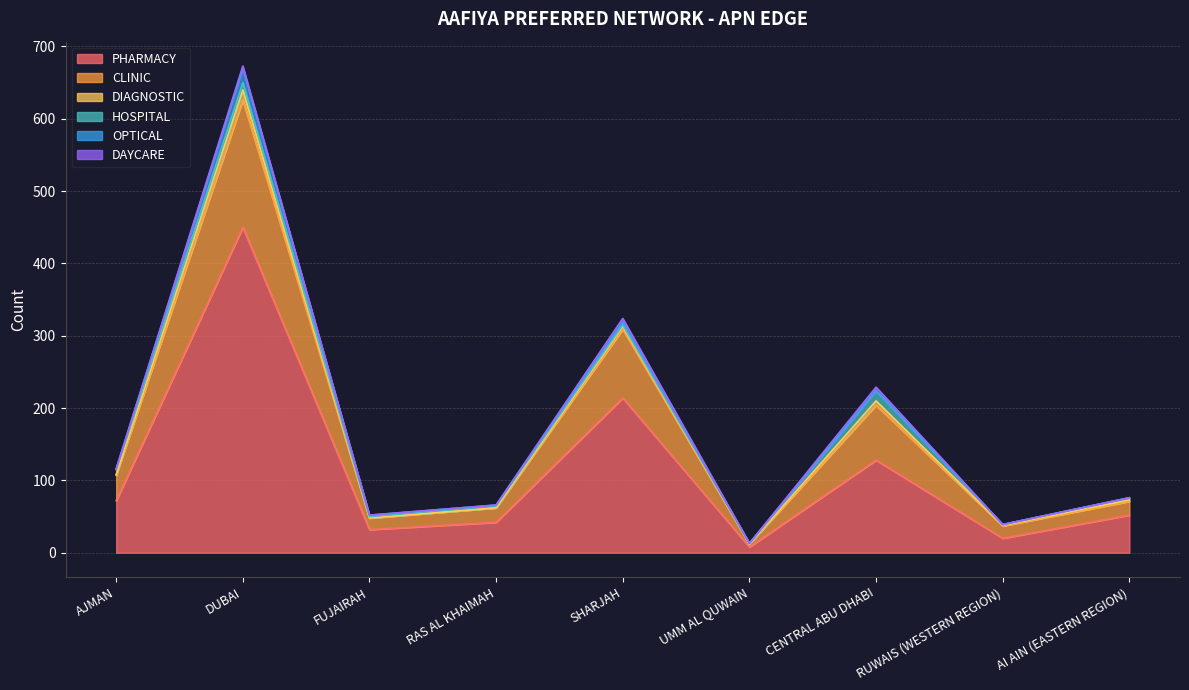

True or false: PHARMACY and DIAGNOSTIC intersect in this chart.

False